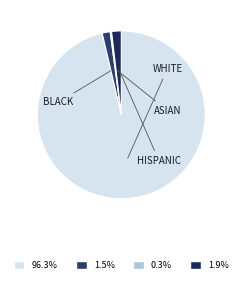

Does any single category account for the majority?

Yes